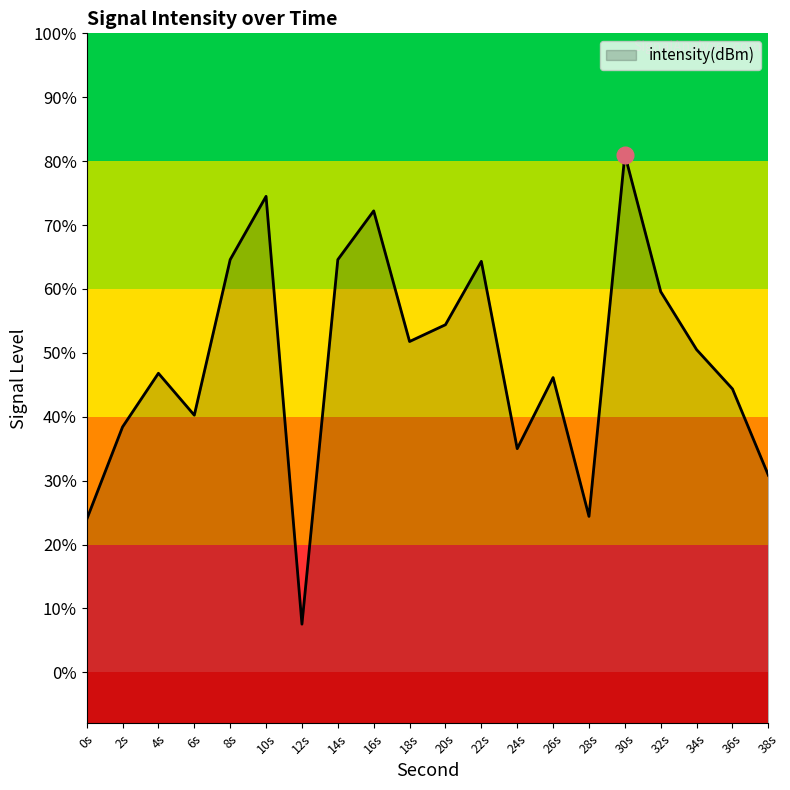

The value at 34s is -122.4. True or false?

True